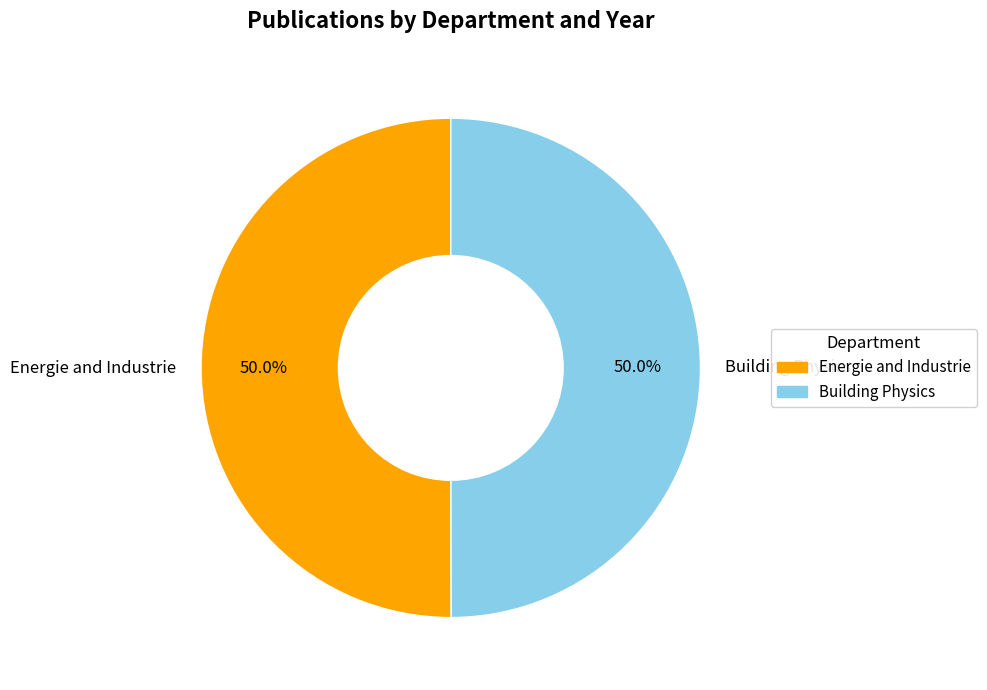

To the nearest percent, what is the combined percentage of Energie and Industrie and Building Physics?

100%